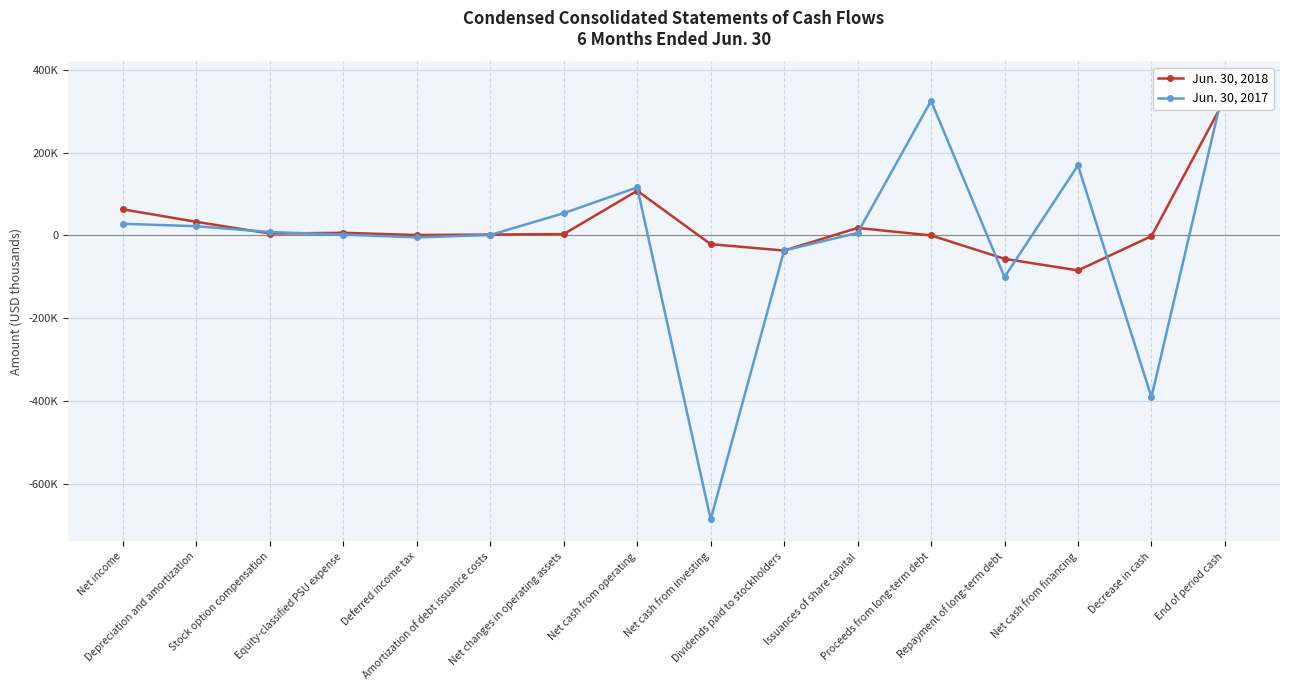

How many data points does each series have?

16